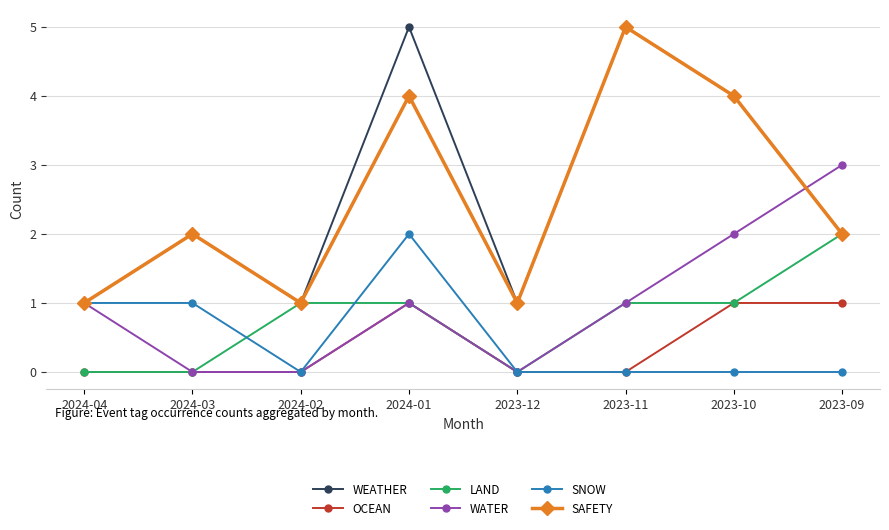

Reading left to right, what are all the values shown in this chart?

WEATHER: 1	2	1	5	1	5	4	2
OCEAN: 0	0	0	1	0	0	1	1
LAND: 0	0	1	1	0	1	1	2
WATER: 1	0	0	1	0	1	2	3
SNOW: 1	1	0	2	0	0	0	0
SAFETY: 1	2	1	4	1	5	4	2